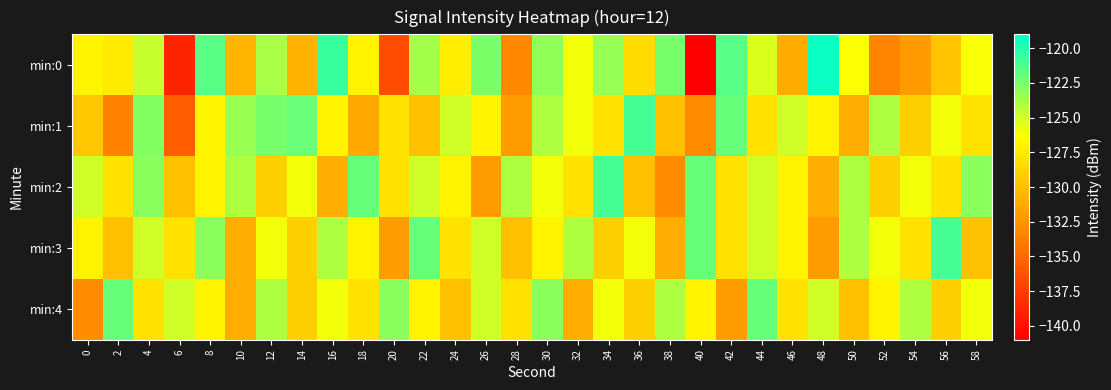

At which category is the sum across all series the highest?

30